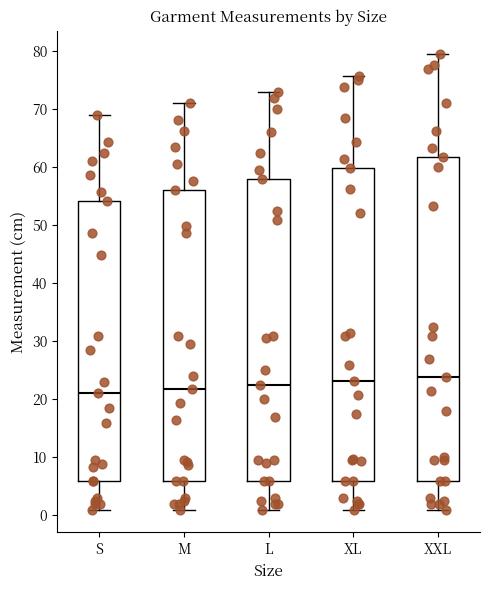

Reading left to right, read every box against the y-axis: the position of its median line, the range the box covers, and the ends of its whiskers. The values are not printed on the chart, so give them approximately, as read against the axis.

S: median 21, box 6 to 54, whiskers 1 to 69
M: median 22, box 6 to 56, whiskers 1 to 71
L: median 23, box 6 to 58, whiskers 1 to 73
XL: median 23, box 6 to 60, whiskers 1 to 76
XXL: median 24, box 6 to 62, whiskers 1 to 80